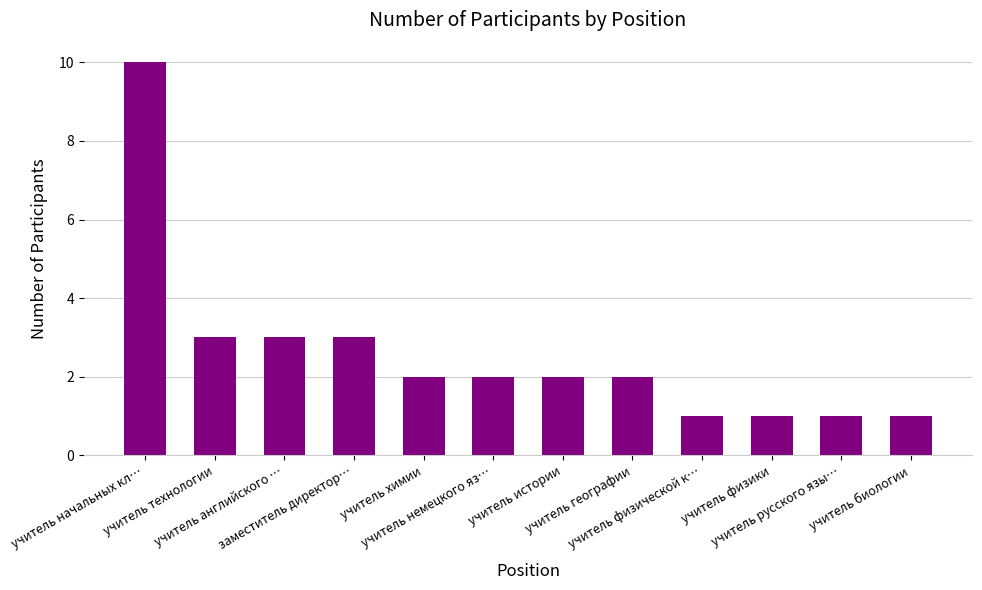

What is the value of the 8th bar from the left?

2